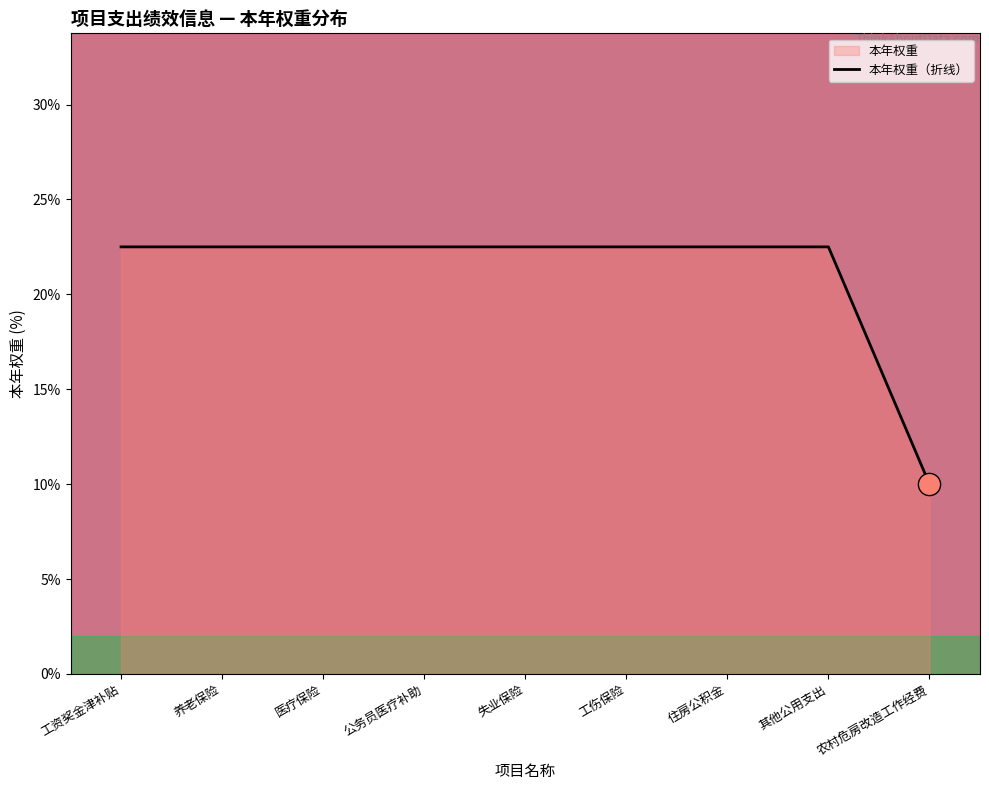

Rank the categories by value from lowest to highest.

农村危房改造工作经费, 工资奖金津补贴, 养老保险, 医疗保险, 公务员医疗补助, 失业保险, 工伤保险, 住房公积金, 其他公用支出